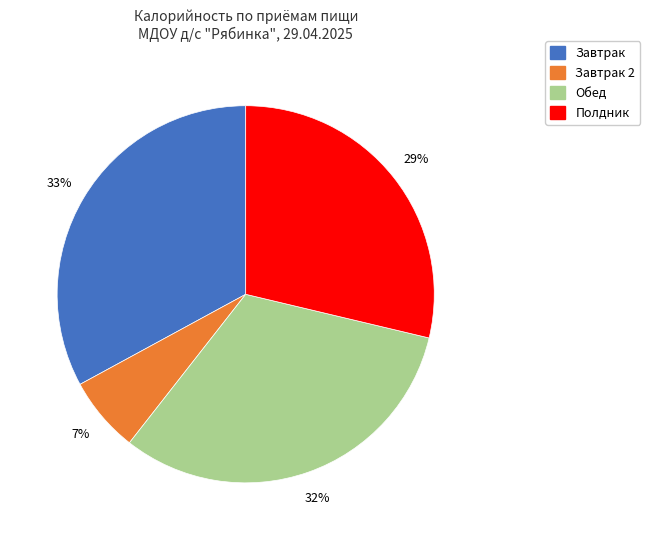

Is there a majority slice in this chart?

No